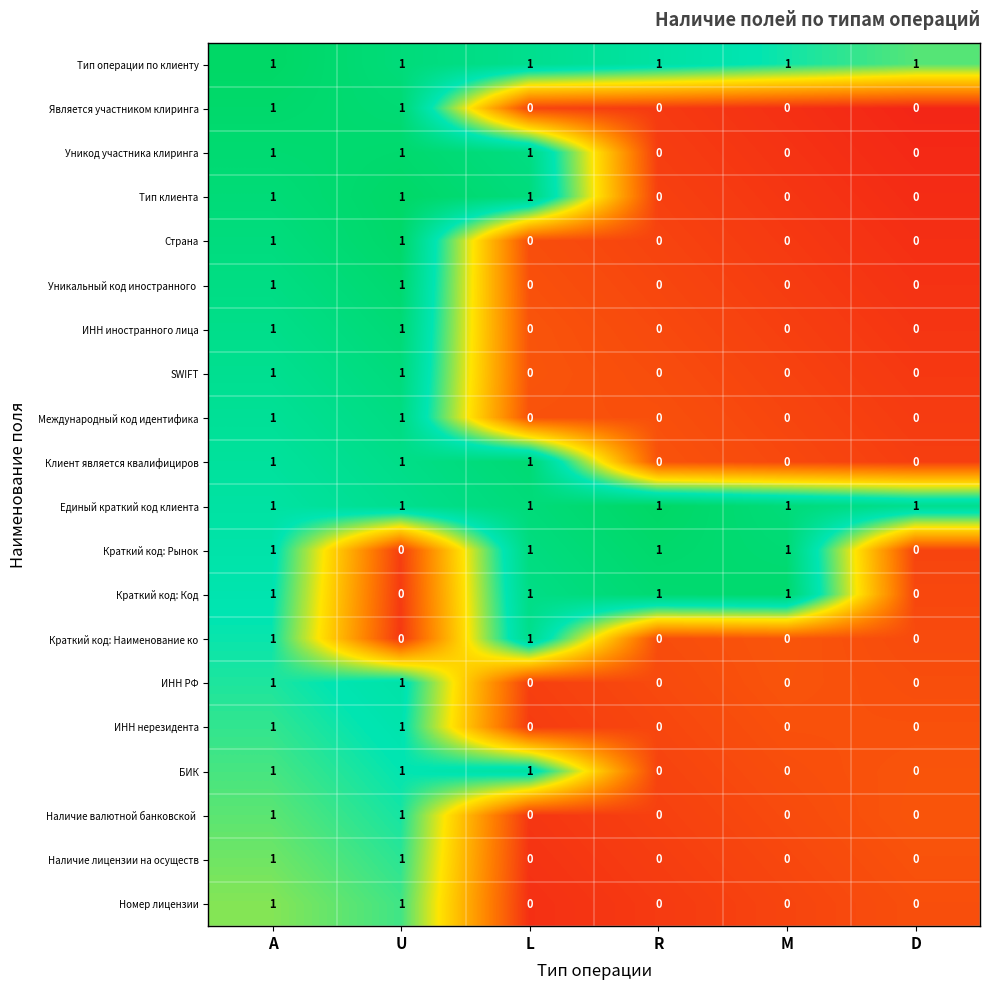

The Страна series shows 0 at L. True or false?

True